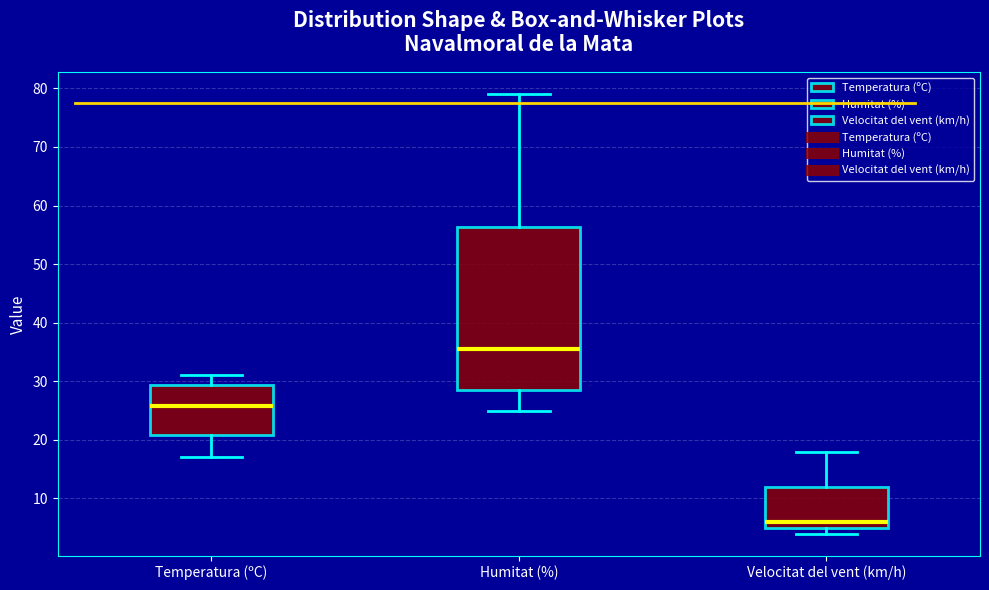

Reading left to right, transcribe this box plot: for each box, give where its median line is, the range the box spans, and where its two whiskers end, as read against the y-axis. The values are not printed on the chart, so give them approximately, as read against the axis.

Temperatura (ºC): median 26, box 21 to 29, whiskers 17 to 31
Humitat (%): median 36, box 29 to 56, whiskers 25 to 79
Velocitat del vent (km/h): median 6, box 5 to 12, whiskers 4 to 18